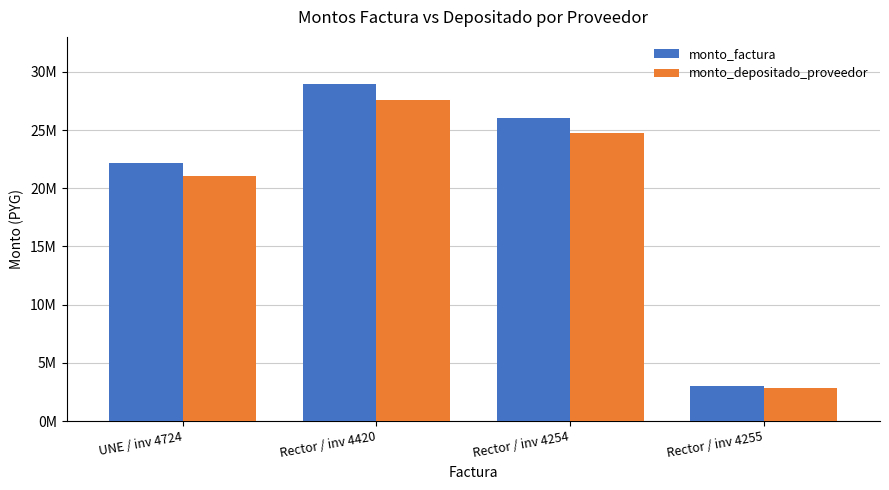

Does the chart contain any negative values?

No